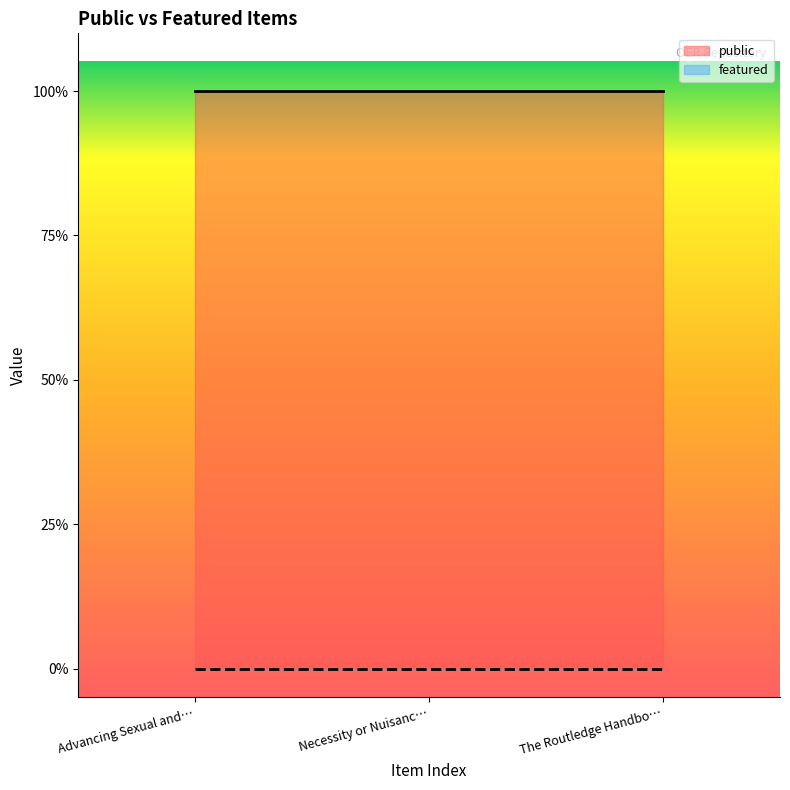

Is the value of featured at Advancing Sexual and Reproductive Health greater than the value of public at The Routledge Handbook on Extraterritorial?

No